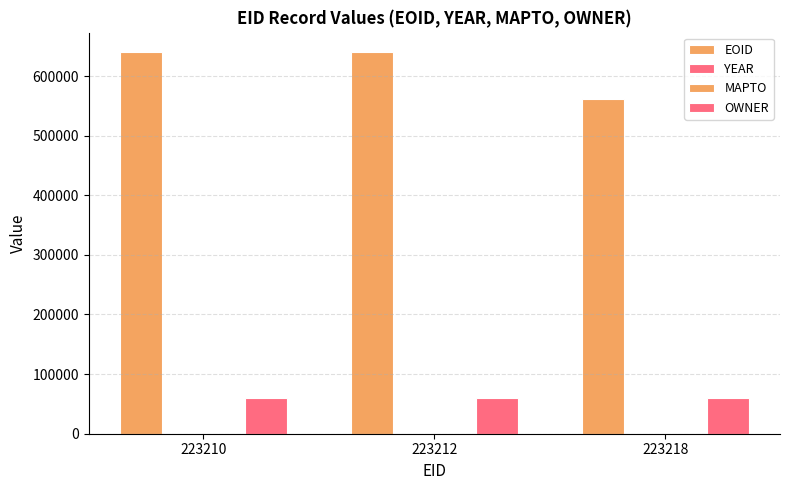

True or false: EOID has a value of 845603 at 223210.

False